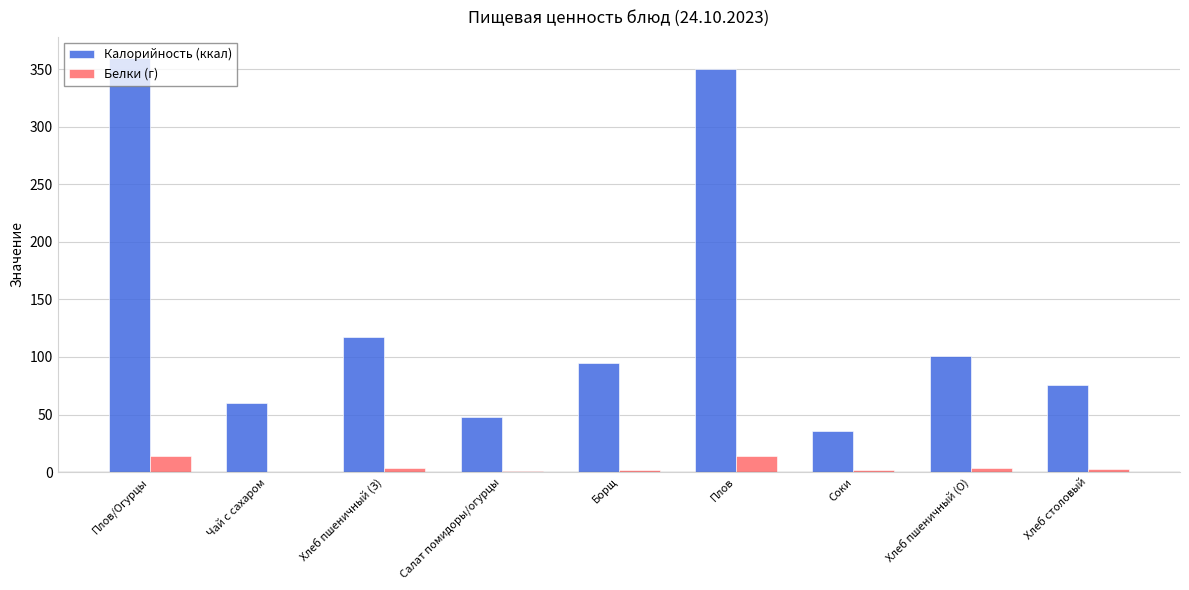

What is the greatest value displayed?

359.9